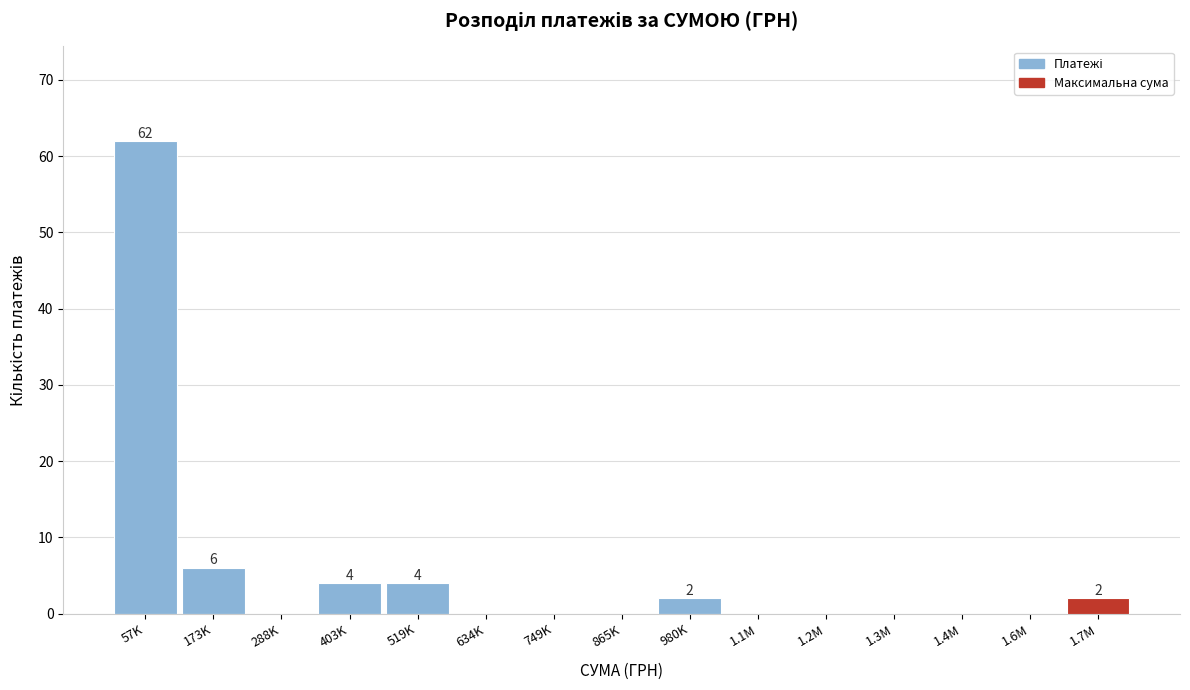

Reading right to left, what are all the values shown in this chart?

1.7M=2	1.6M=0	1.4M=0	1.3M=0	1.2M=0	1.1M=0	980K=2	865K=0	749K=0	634K=0	519K=4	403K=4	288K=0	173K=6	57K=62